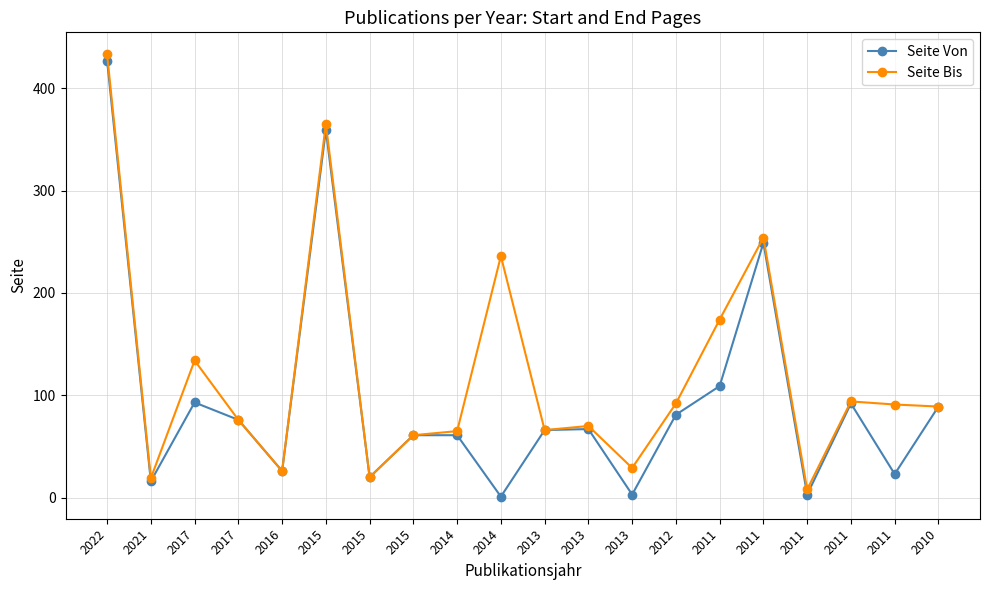

How many categories are shown in the chart?

20